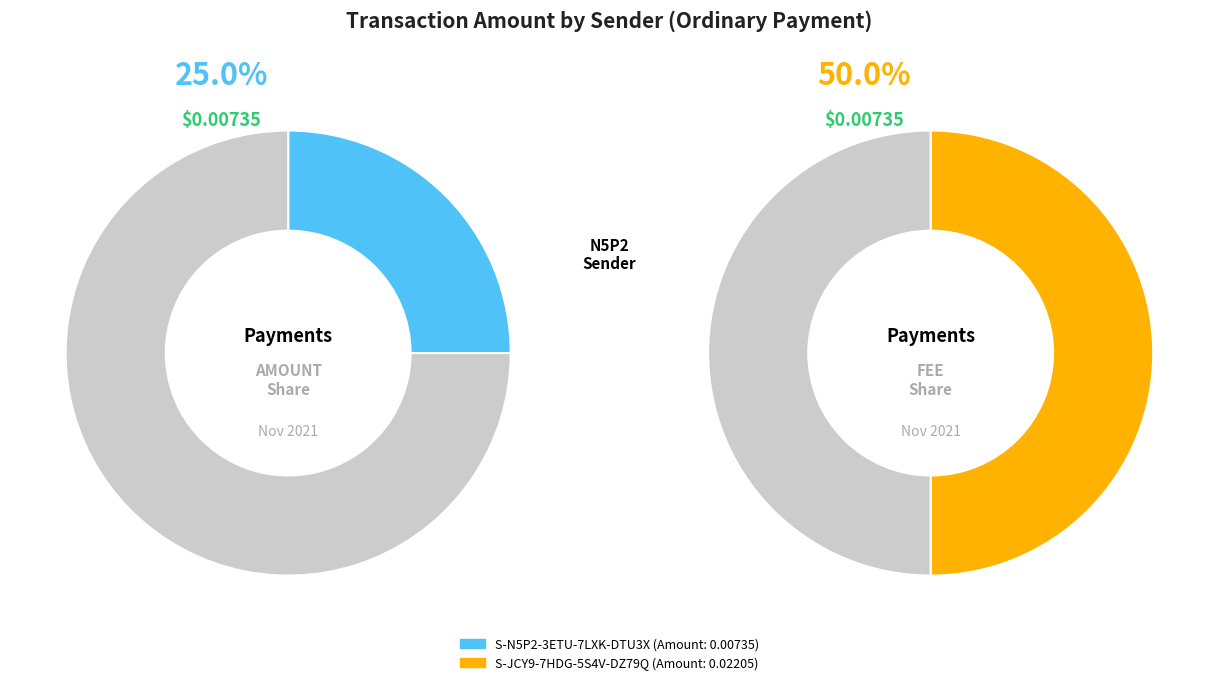

Is it true that S-N5P2-3ETU-7LXK-DTU3X is 25% of the pie?

True